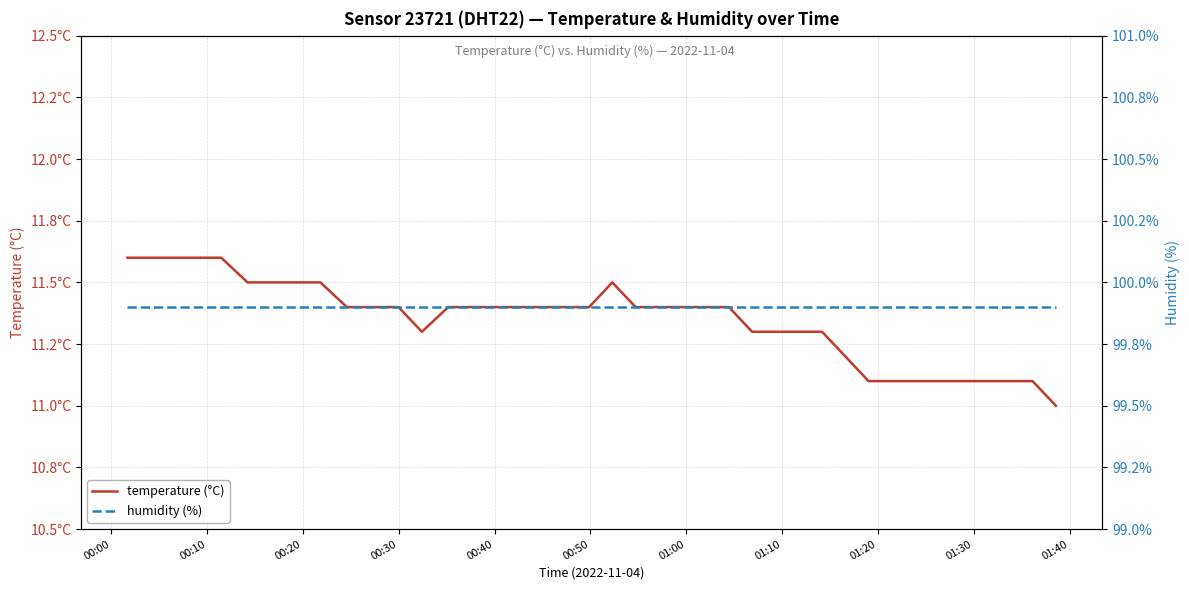

Reading right to left, transcribe all the data shown in this chart.

temperature (°C): 11.0	11.1	11.1	11.1	11.1	11.1	11.1	11.1	11.1	11.2	11.3	11.3	11.3	11.3	11.4	11.4	11.4	11.4	11.4	11.5	11.4	11.4	11.4	11.4	11.4	11.4	11.4	11.3	11.4	11.4	11.4	11.5	11.5	11.5	11.5	11.6	11.6	11.6	11.6	11.6
humidity (%): 99.9	99.9	99.9	99.9	99.9	99.9	99.9	99.9	99.9	99.9	99.9	99.9	99.9	99.9	99.9	99.9	99.9	99.9	99.9	99.9	99.9	99.9	99.9	99.9	99.9	99.9	99.9	99.9	99.9	99.9	99.9	99.9	99.9	99.9	99.9	99.9	99.9	99.9	99.9	99.9